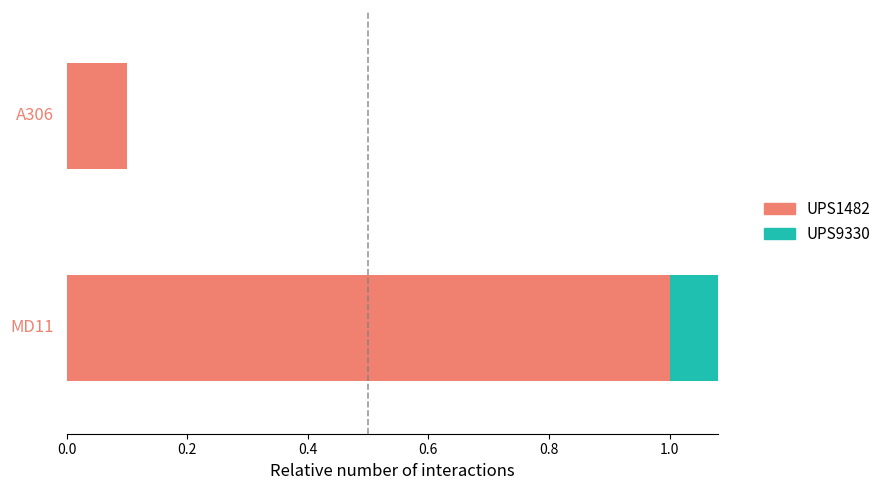

What are all the series names shown in the legend?

UPS1482, UPS9330